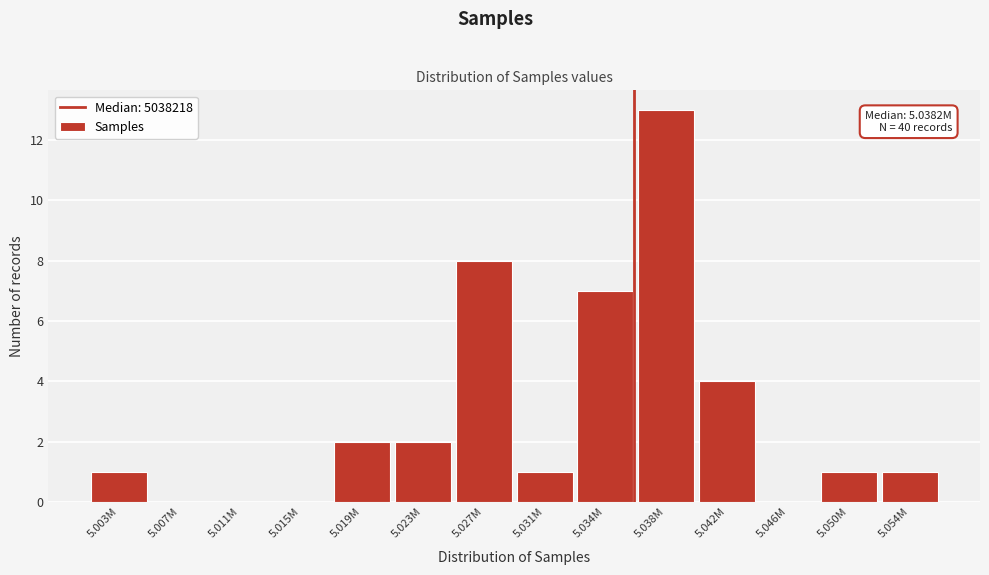

Reading left to right, list all the values displayed in this chart.

5.003M=1	5.007M=0	5.011M=0	5.015M=0	5.019M=2	5.023M=2	5.027M=8	5.031M=1	5.034M=7	5.038M=13	5.042M=4	5.046M=0	5.050M=1	5.054M=1